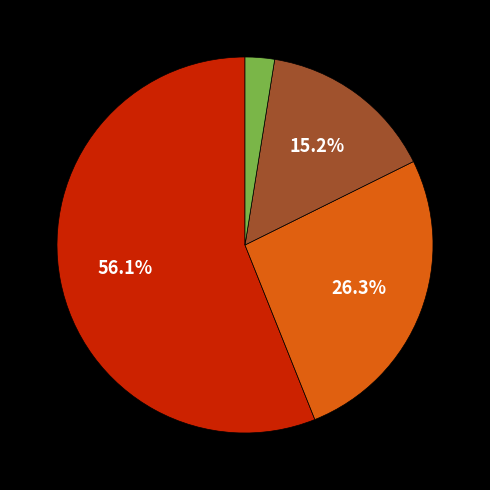

Is there a majority slice in this chart?

Yes